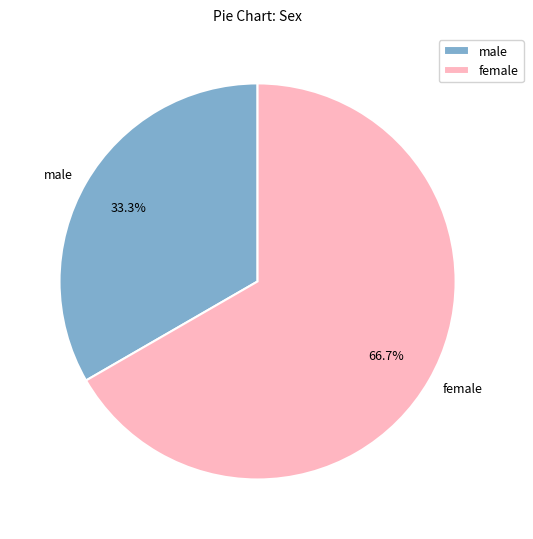

Rank the categories by value from lowest to highest.

male, female